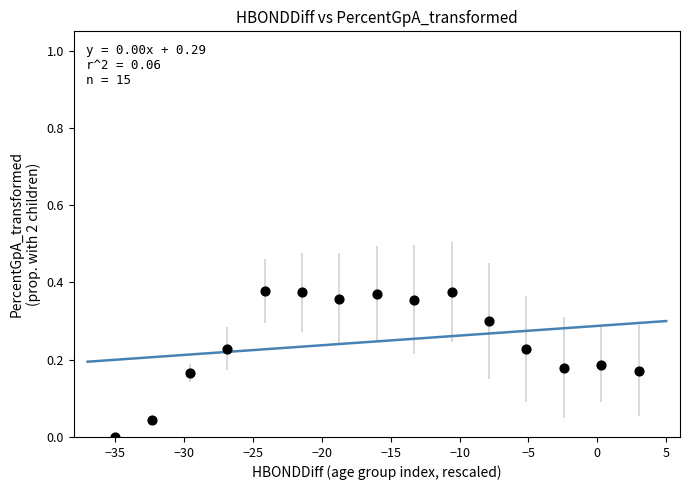

What is the range of X values (max minus min)?

38.0